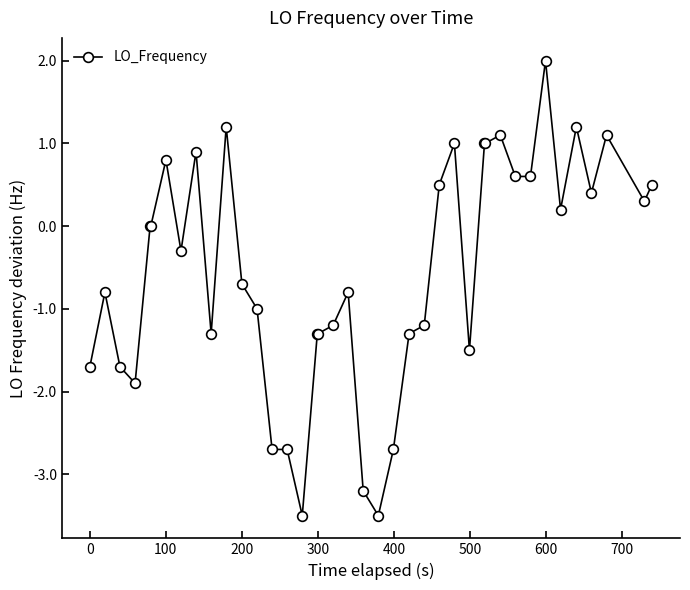

Count the number of data series in this chart.

1